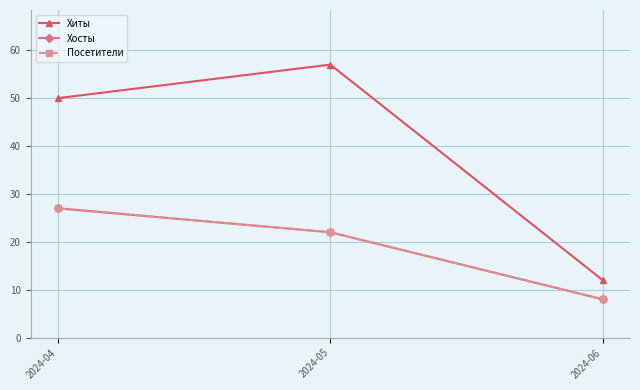

Count the Хиты values in the range 12 to 57.

3